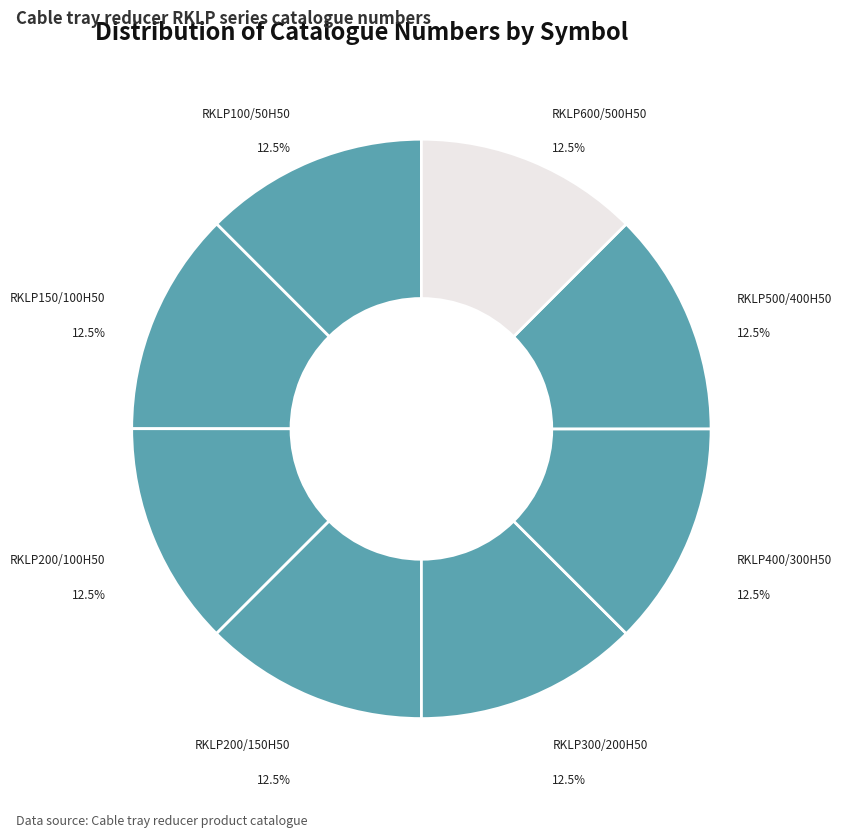

Is there a majority slice in this chart?

No